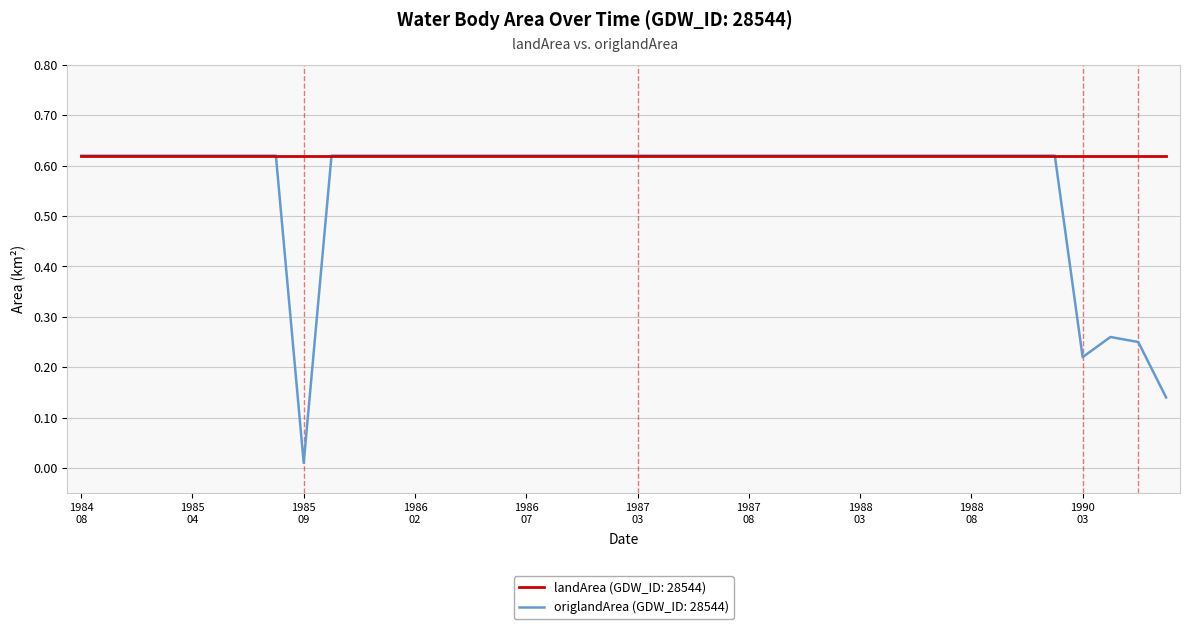

List the series in order of their overall mean, lowest first.

origlandArea (GDW_ID: 28544), landArea (GDW_ID: 28544)